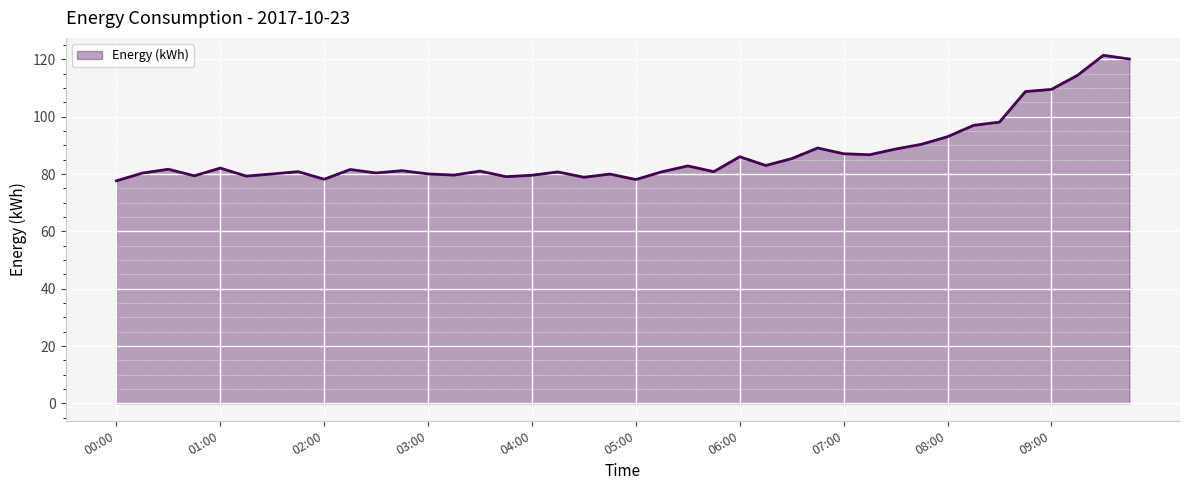

The value at 05:00 is 78.1. True or false?

True